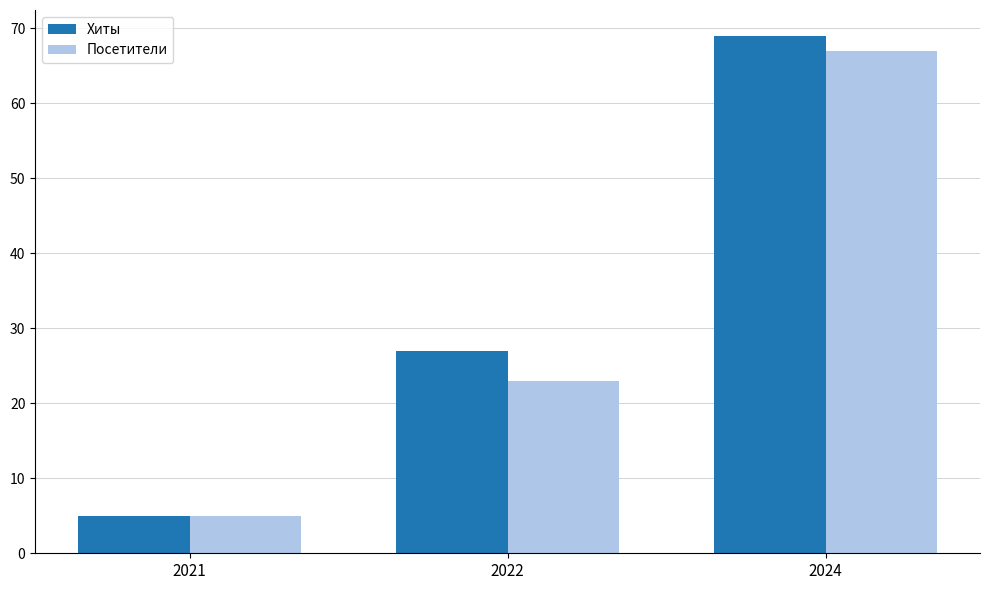

What is the minimum value for Хиты?

5